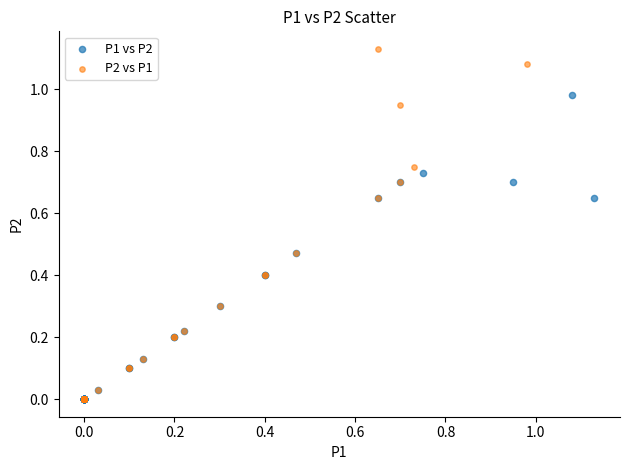

Which series has the widest spread of Y values?

P2 vs P1